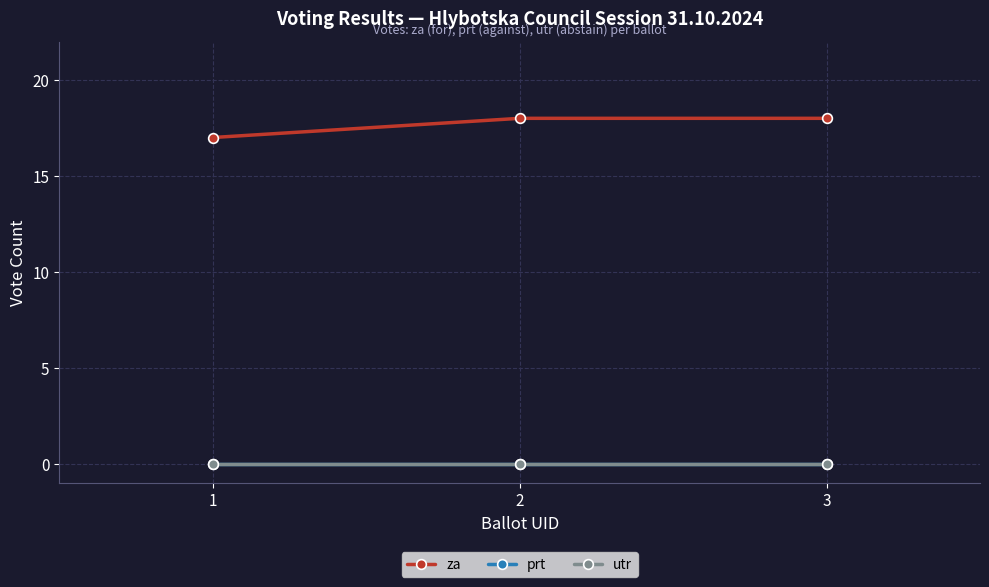

Is it true that za equals 18 at 2?

True